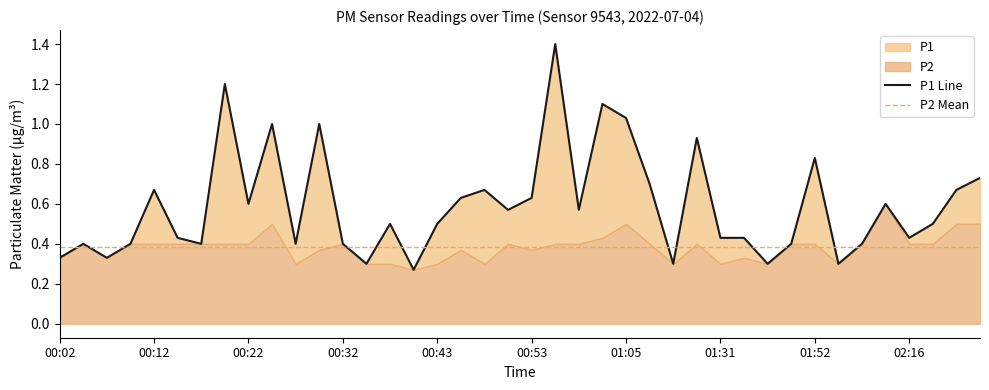

List the labels in order of value, largest first.

00:55, 00:19, 01:00, 01:05, 00:25, 00:30, 01:27, 01:52, 02:24, 01:09, 00:12, 00:48, 02:21, 00:45, 00:53, 00:22, 02:12, 00:50, 00:58, 00:37, 00:43, 02:19, 00:14, 01:31, 01:35, 02:16, 00:04, 00:09, 00:17, 00:27, 00:32, 01:43, 02:04, 00:02, 00:07, 00:35, 01:23, 01:39, 02:01, 00:40